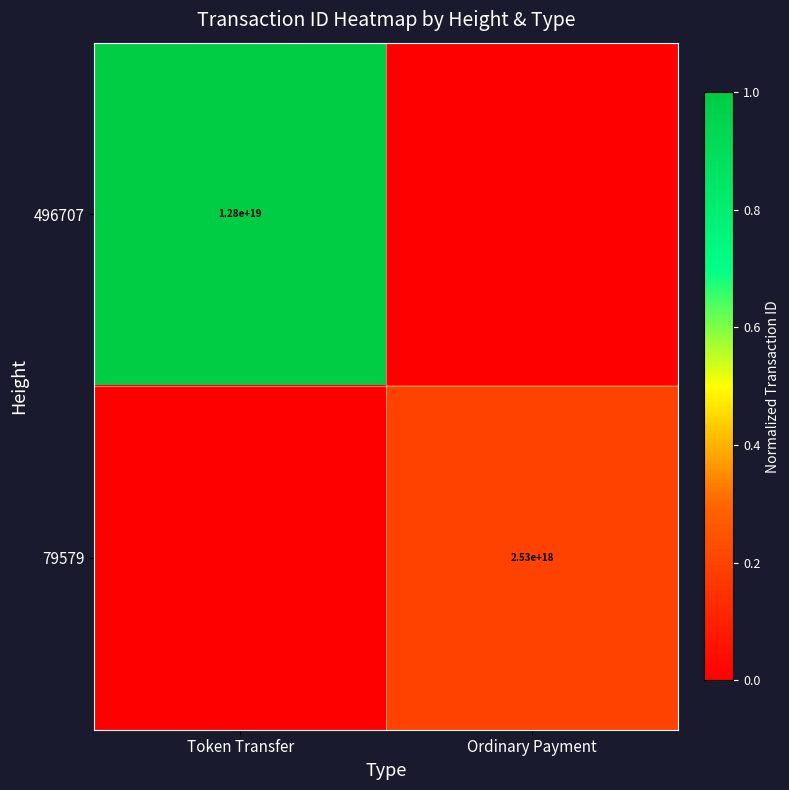

The 79579 series shows 1694835695118442240 at Ordinary Payment. True or false?

False